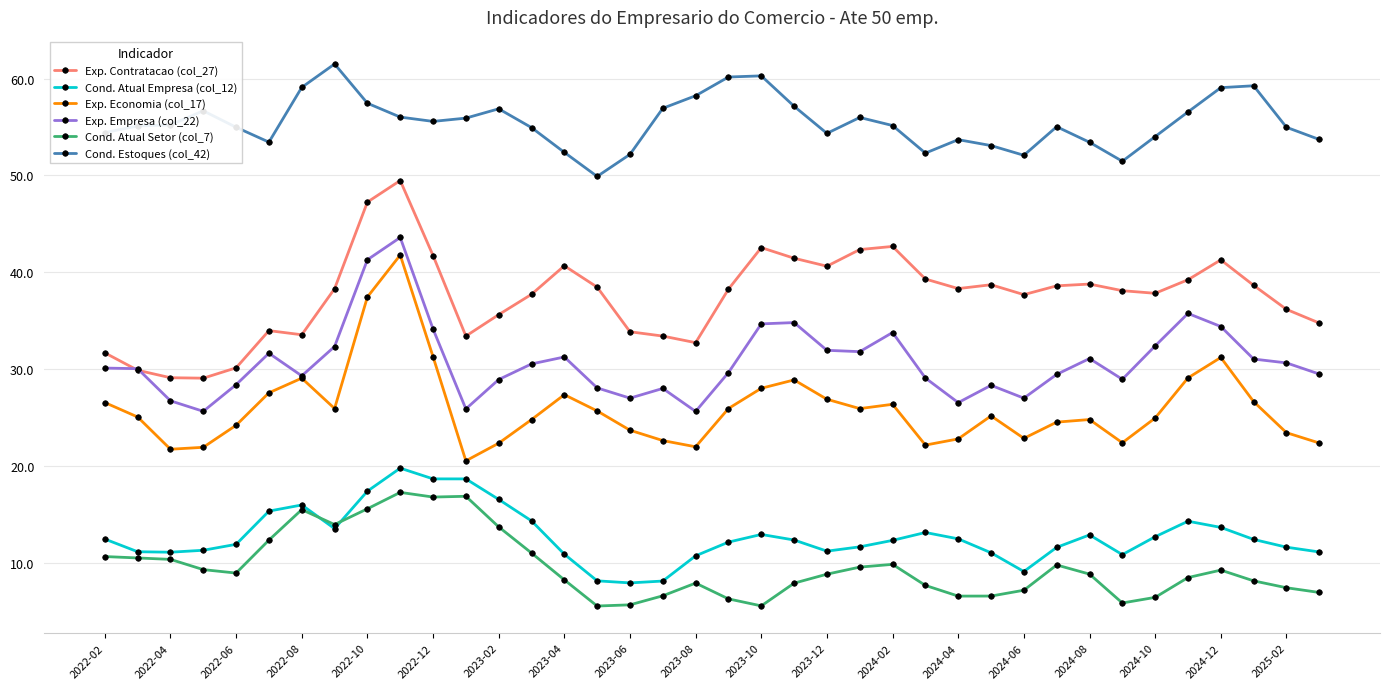

True or false: Cond. Estoques (col_42) and Exp. Empresa (col_22) cross at least once.

False